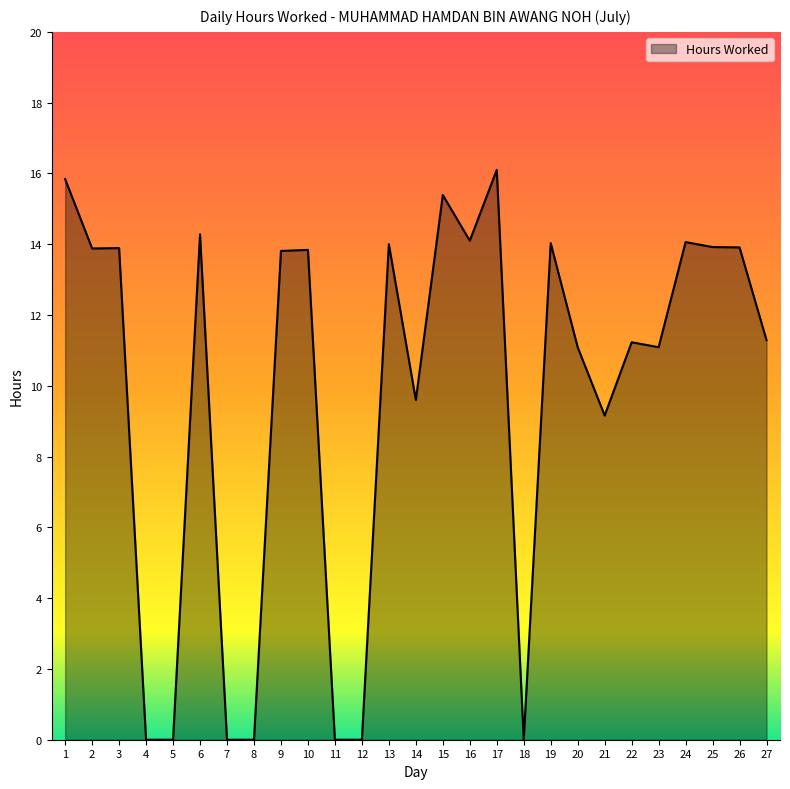

Between 3 and 15, which is larger?

15